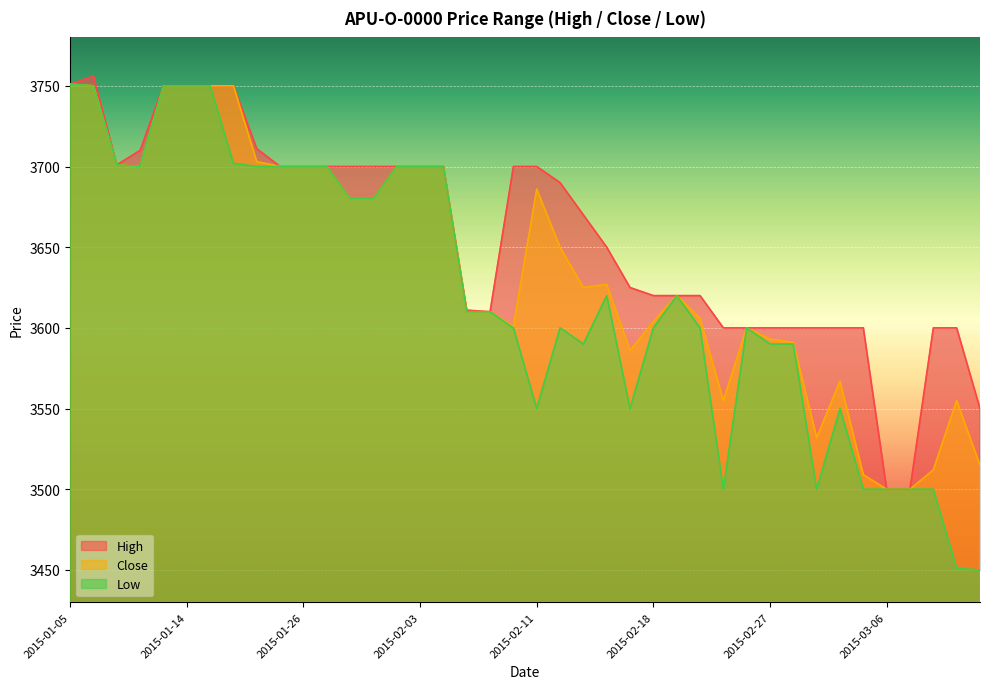

What is the minimum value shown in the chart?

3450